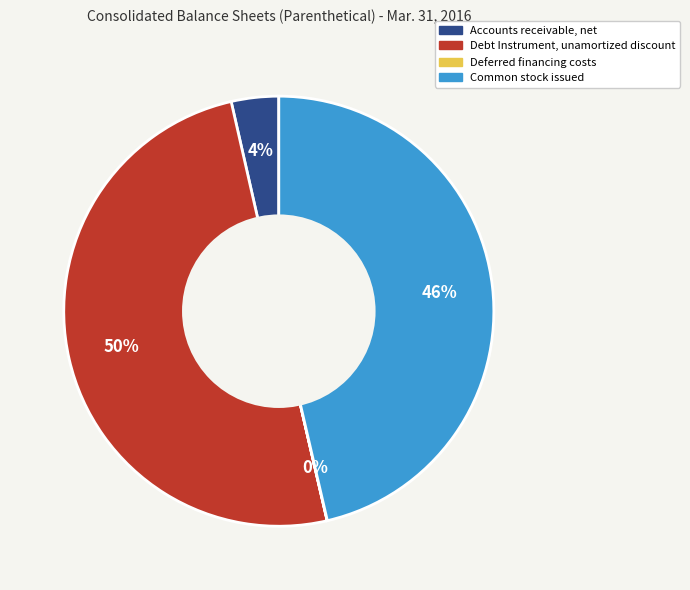

To the nearest percent, what is the combined percentage of Debt Instrument, unamortized discount and Accounts receivable, net?

54%